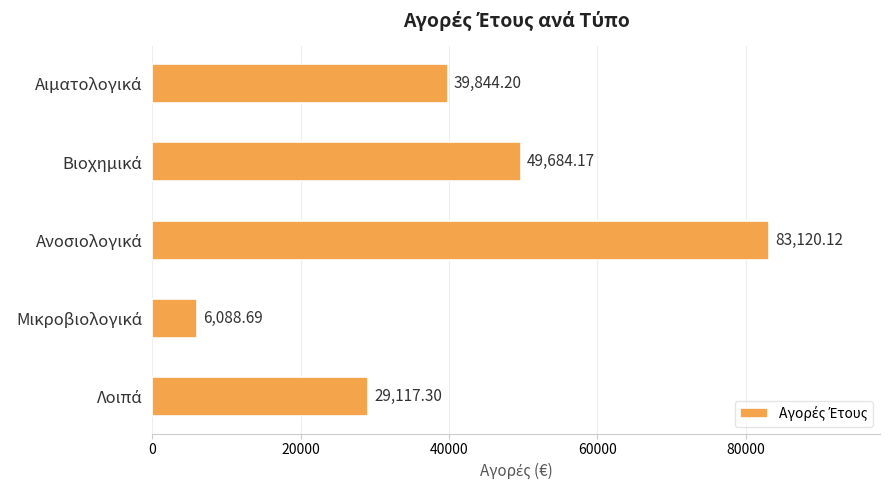

What is the average value?

41570.9